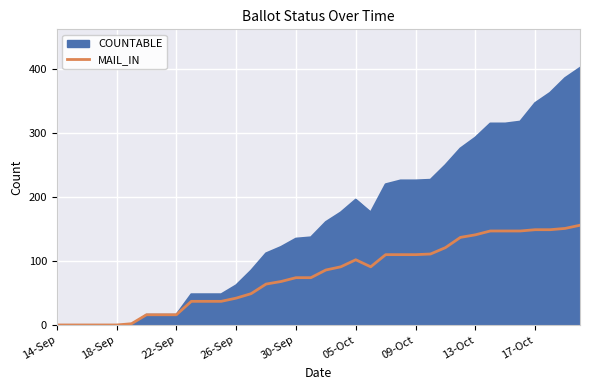

Where is the first local minimum?

21